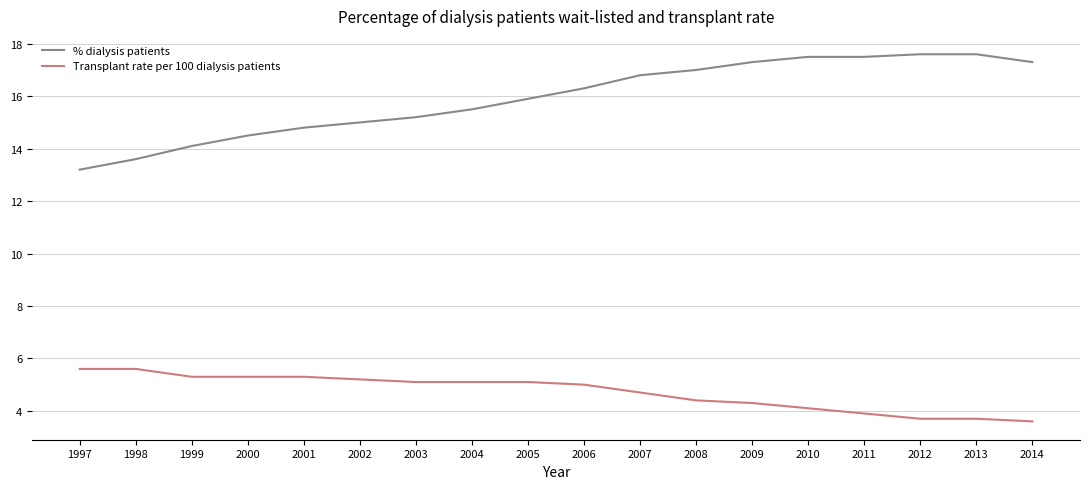

True or false: % dialysis patients has more than 2 points higher than both neighbors.

False